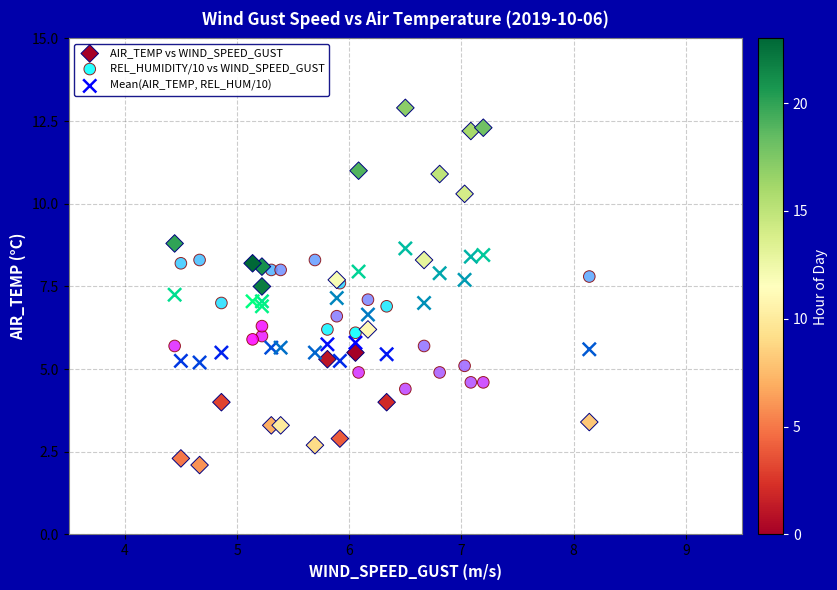

Which series contains the lowest Y value?

AIR_TEMP vs WIND_SPEED_GUST